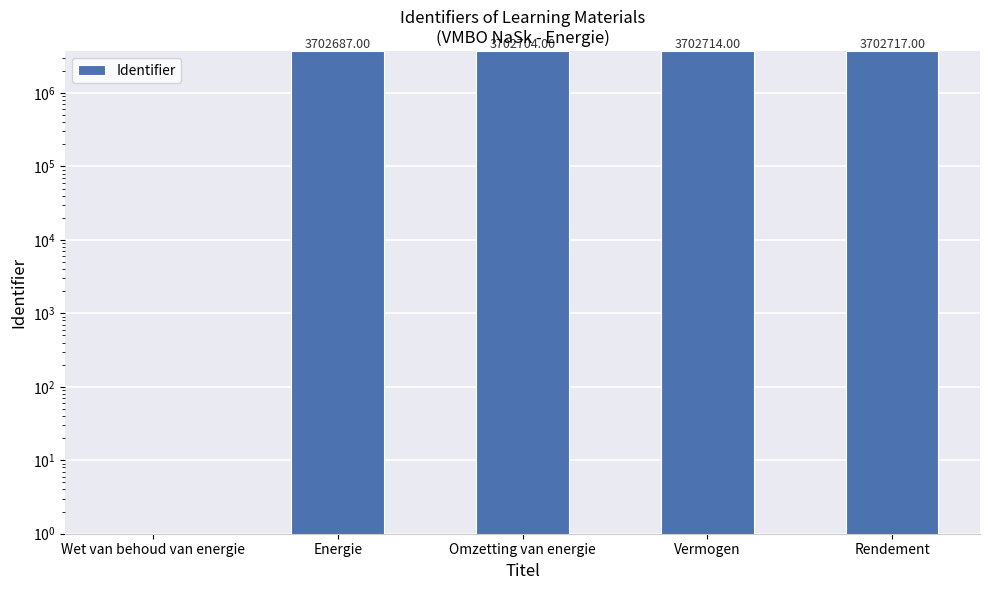

The value at Omzetting van energie is 3702704. True or false?

True